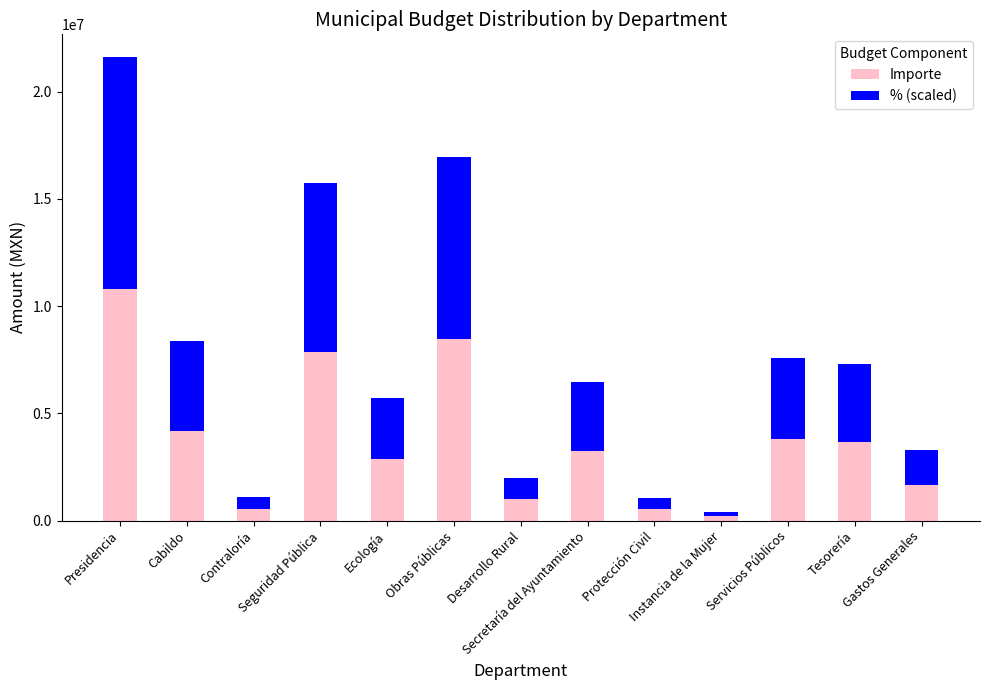

What is the highest value of the Importe series?

10796699.3